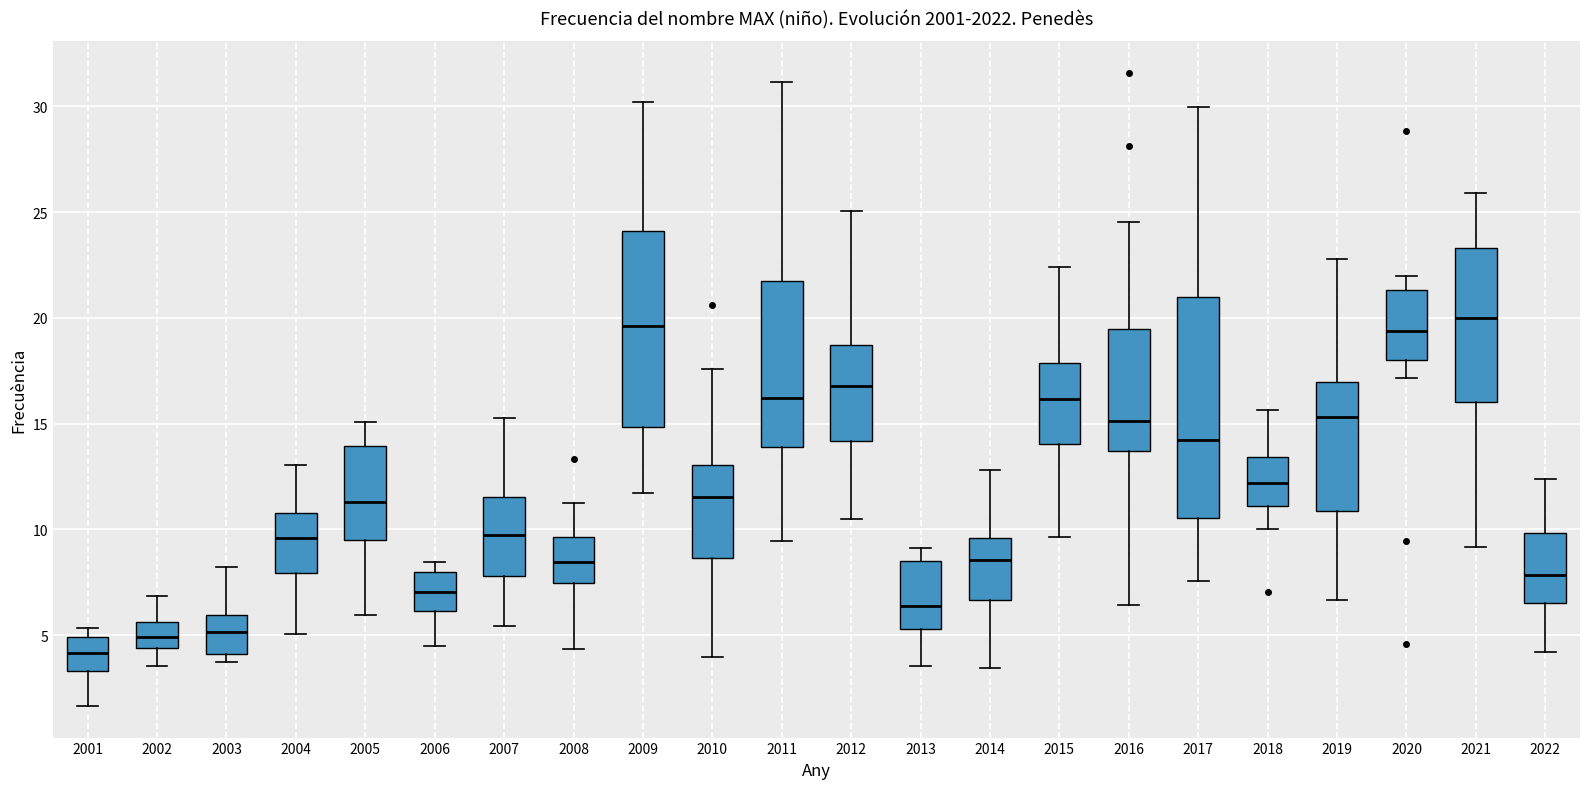

Where does the lower whisker of the box at x = 2006 end on the y-axis? The values are not printed on the chart, so give them approximately, as read against the axis.

4.5